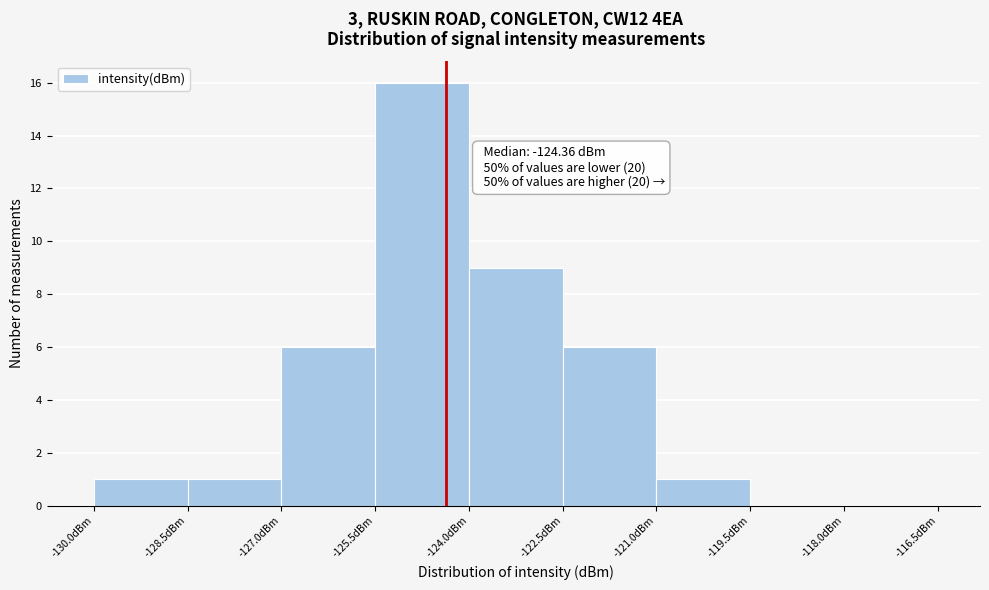

Which range on the x-axis has the tallest bar?

-125.5 to -124.0